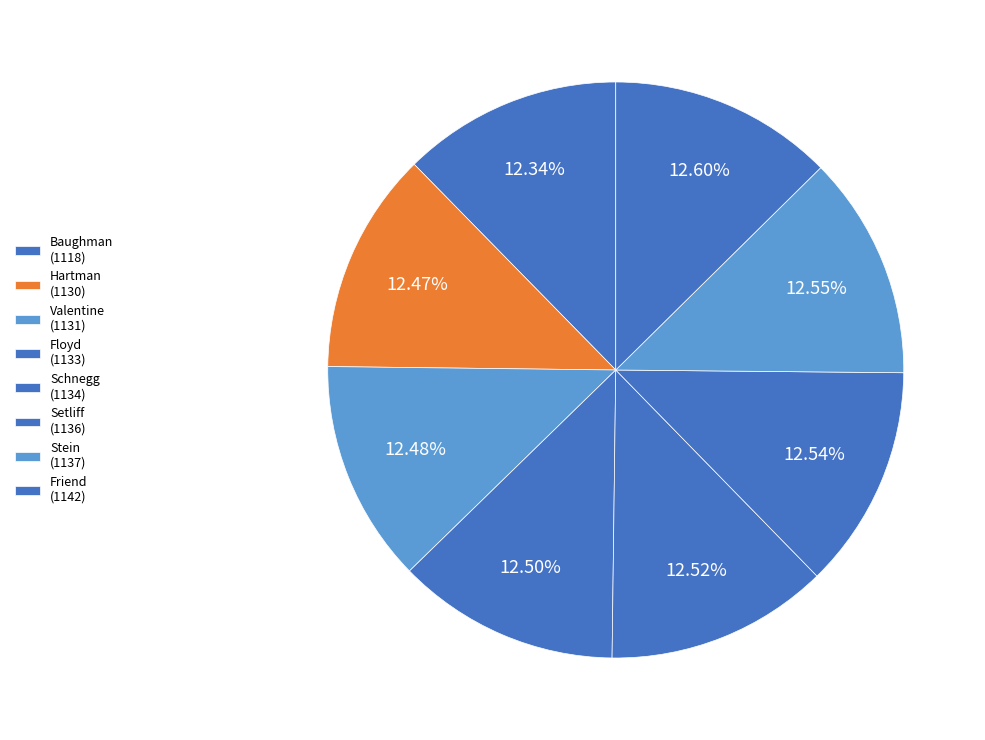

To the nearest percent, what is the combined percentage of Hartman and Baughman?

25%